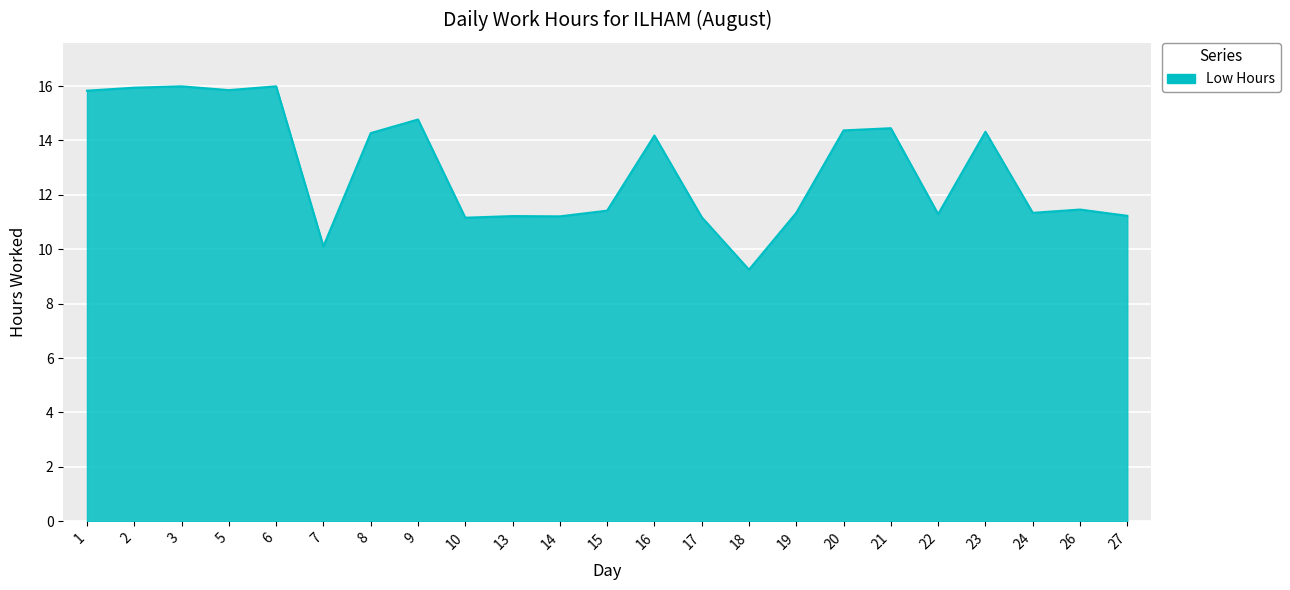

The value at 8 is 14.3. True or false?

True